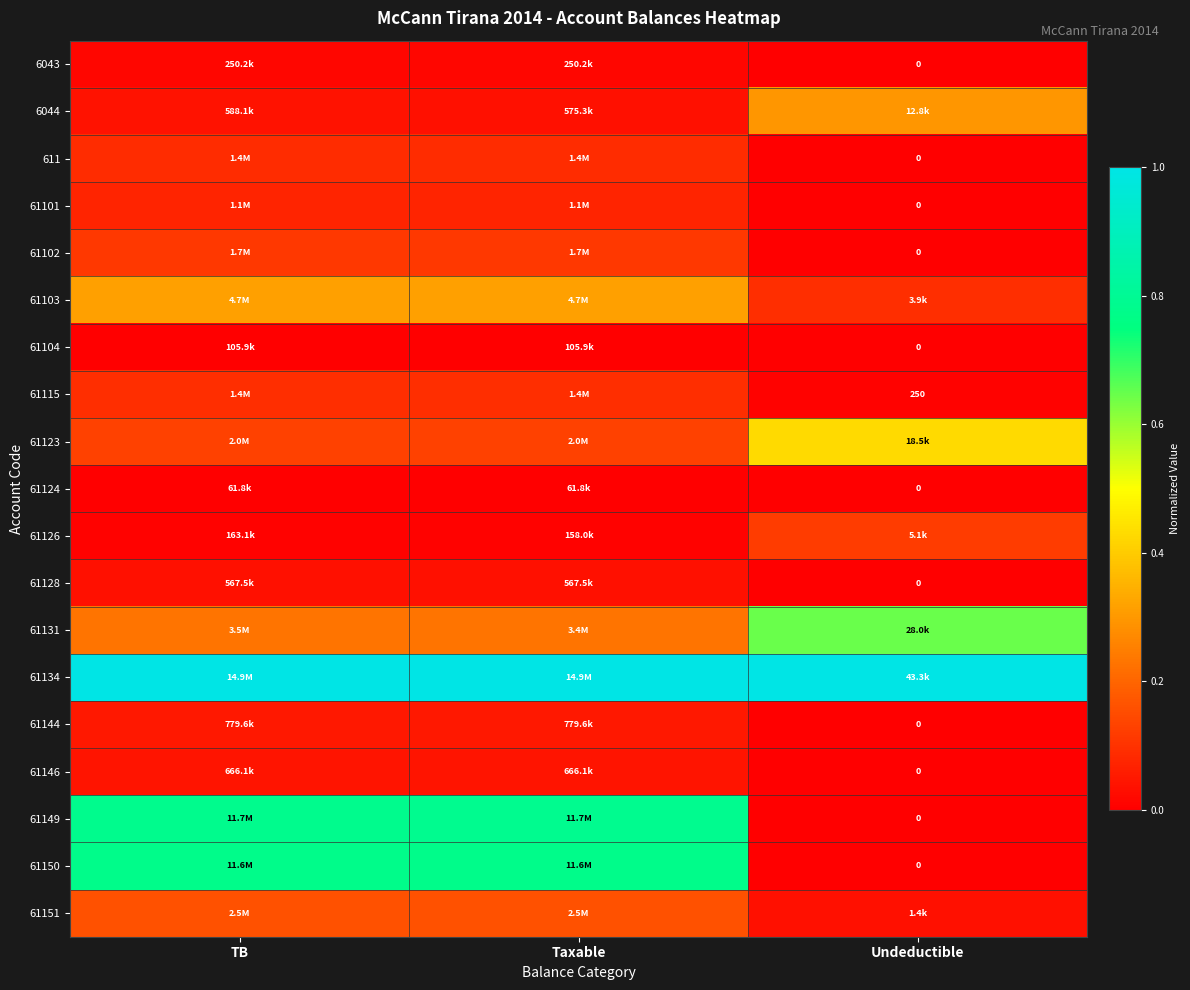

Rank the series by their maximum value, from lowest to highest.

61124, 61104, 6043, 61128, 61146, 61144, 61101, 611, 61115, 61102, 61126, 61151, 6044, 61103, 61123, 61131, 61150, 61149, 61134